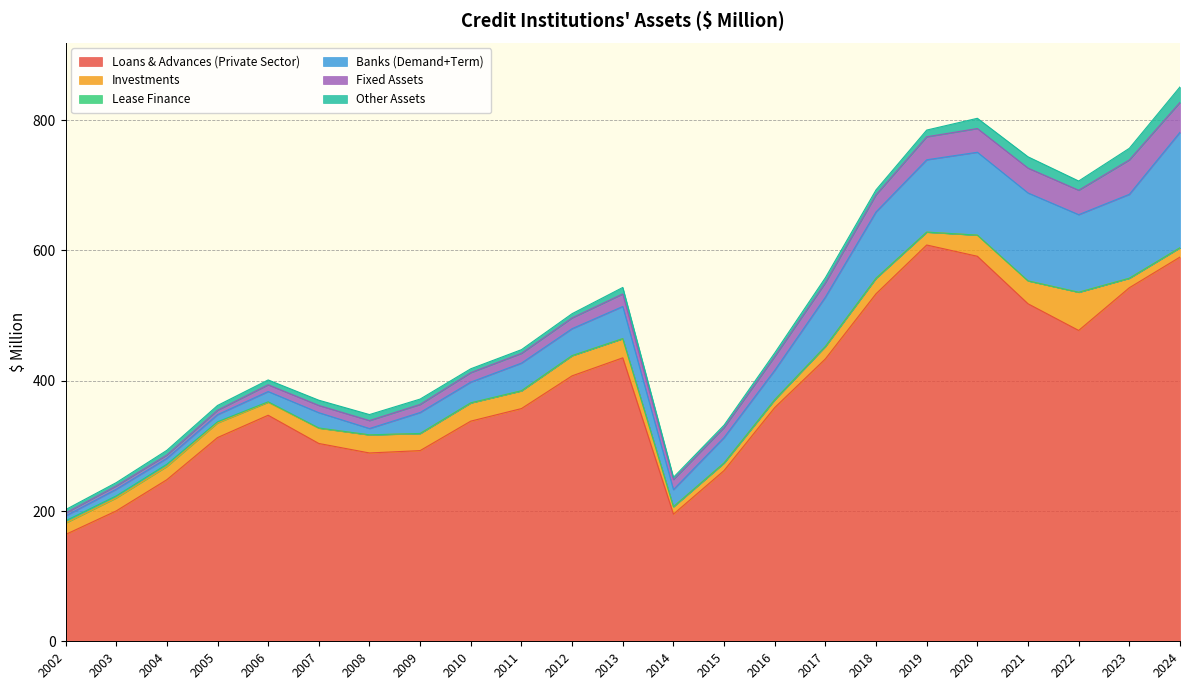

Reading left to right, extract all data points from this chart.

Loans & Advances (Private Sector): 2002=163.9	2003=200.1	2004=248.0	2005=312.7	2006=347.0	2007=303.7	2008=289.1	2009=292.7	2010=338.0	2011=357.2	2012=407.5	2013=435.1	2014=195.2	2015=262.1	2016=358.8	2017=433.5	2018=533.5	2019=608.4	2020=591.0	2021=518.1	2022=477.2	2023=542.7	2024=589.8
Investments: 2002=17.6	2003=19.9	2004=20.4	2005=22.5	2006=20.0	2007=23.4	2008=27.7	2009=26.2	2010=27.9	2011=27.2	2012=30.9	2013=29.4	2014=11.4	2015=11.6	2016=12.1	2017=19.2	2018=23.9	2019=19.8	2020=32.5	2021=35.1	2022=58.6	2023=14.6	2024=14.4
Lease Finance: 2002=3.4	2003=3.1	2004=3.4	2005=1.8	2006=0.7	2007=0.3	2008=0.2	2009=0.1	2010=0.2	2011=0.2	2012=0.2	2013=0.1	2014=0.0	2015=0.0	2016=0.0	2017=0.0	2018=0.0	2019=0.0	2020=0.0	2021=0.0	2022=0.0	2023=0.0	2024=0.0
Banks (Demand+Term): 2002=7.6	2003=10.2	2004=9.1	2005=10.9	2006=15.8	2007=23.5	2008=9.7	2009=32.2	2010=31.8	2011=42.4	2012=41.4	2013=49.4	2014=26.2	2015=39.0	2016=45.2	2017=75.7	2018=101.8	2019=111.1	2020=127.2	2021=134.9	2022=119.1	2023=128.8	2024=177.2
Fixed Assets: 2002=4.4	2003=5.1	2004=5.2	2005=6.8	2006=10.4	2007=11.1	2008=12.2	2009=12.4	2010=14.5	2011=15.0	2012=16.6	2013=19.2	2014=15.5	2015=15.4	2016=21.2	2017=22.1	2018=26.4	2019=35.3	2020=36.4	2021=38.1	2022=37.5	2023=52.8	2024=45.9
Other Assets: 2002=5.2	2003=5.0	2004=7.2	2005=7.3	2006=7.4	2007=8.0	2008=9.2	2009=8.2	2010=5.9	2011=5.7	2012=6.5	2013=9.9	2014=3.4	2015=3.6	2016=5.5	2017=7.7	2018=7.5	2019=10.3	2020=15.7	2021=17.3	2022=14.2	2023=17.9	2024=23.8